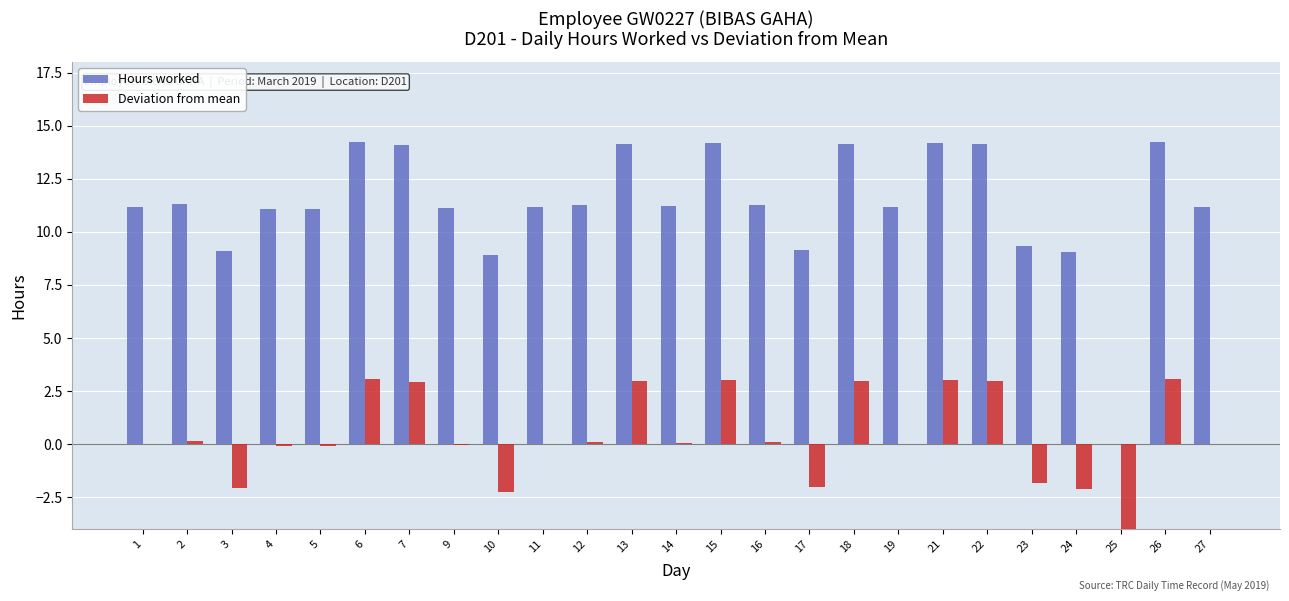

How many values in the Deviation from mean series exceed 0?

14